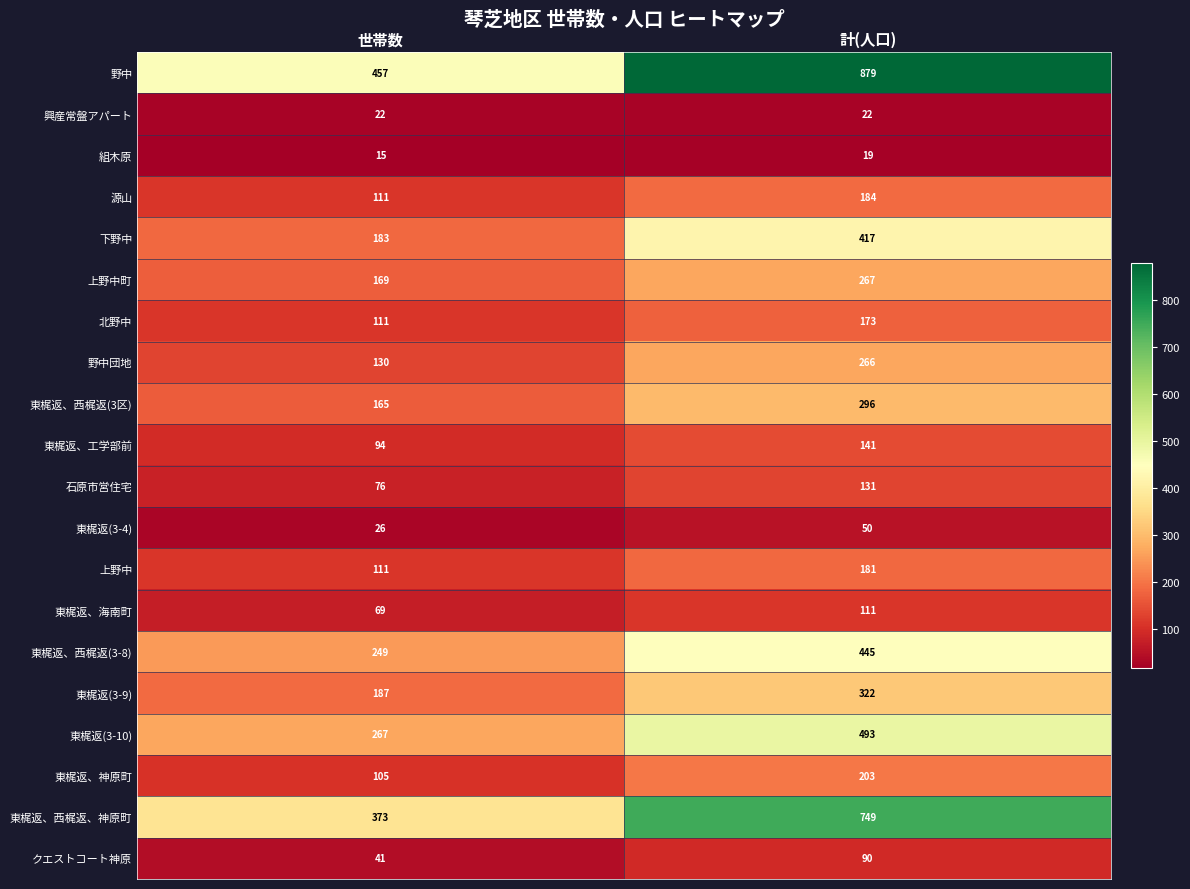

What is the difference between the highest and lowest values at 計(人口)?

860